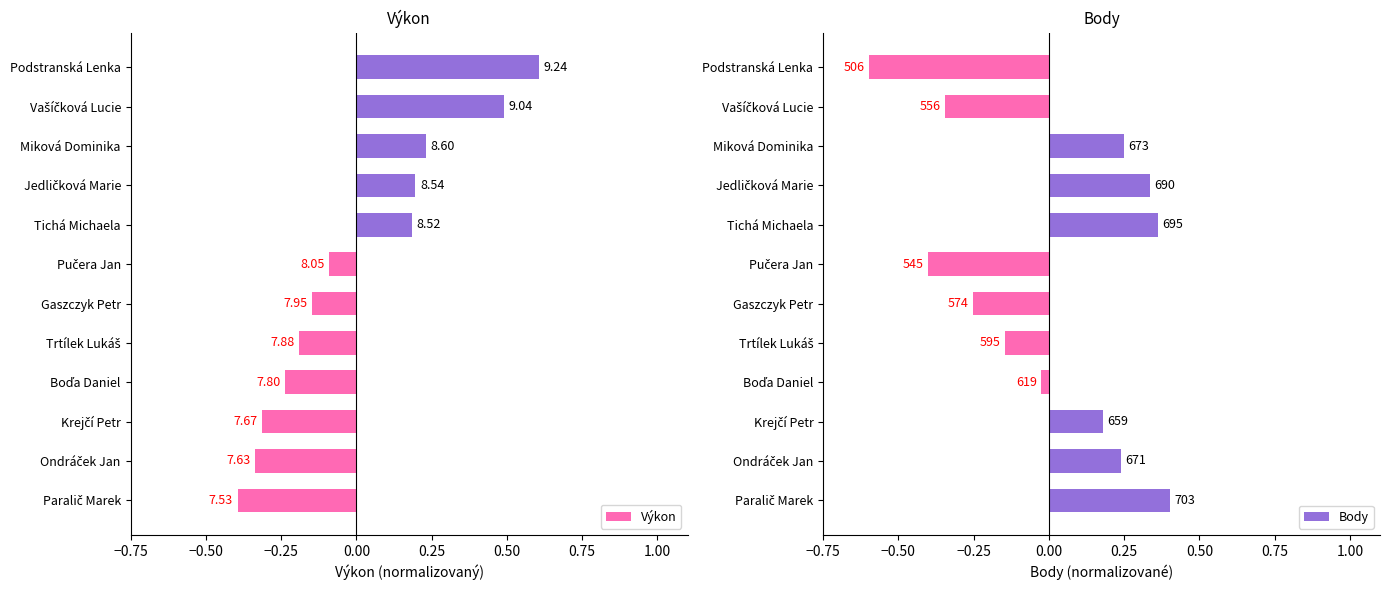

Reading right to left, transcribe all the data shown in this chart.

Výkon: 0.6	0.5	0.2	0.2	0.2	-0.1	-0.1	-0.2	-0.2	-0.3	-0.3	-0.4
Body: -0.6	-0.3	0.2	0.3	0.4	-0.4	-0.3	-0.1	-0.0	0.2	0.2	0.4